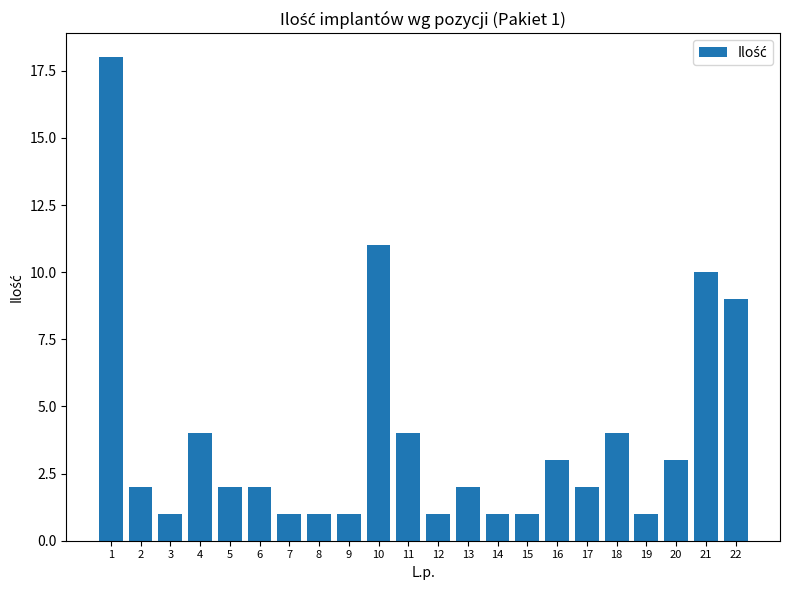

Reading left to right, list all the values displayed in this chart.

18	2	1	4	2	2	1	1	1	11	4	1	2	1	1	3	2	4	1	3	10	9